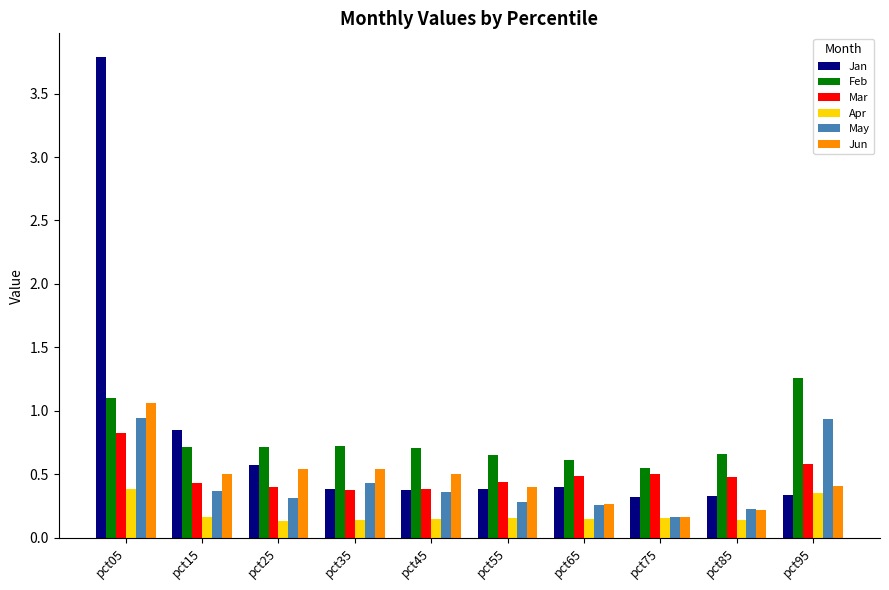

How many bars are there in each group?

6